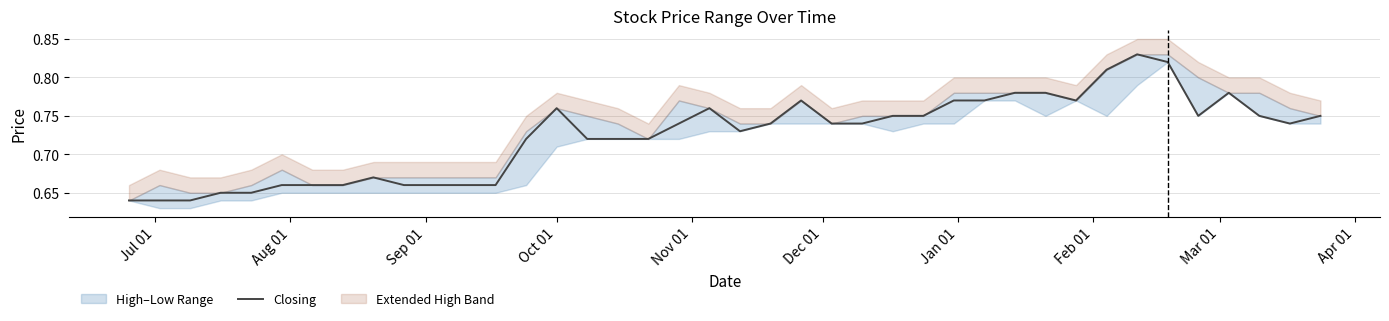

What is the minimum value shown in the chart?

0.6